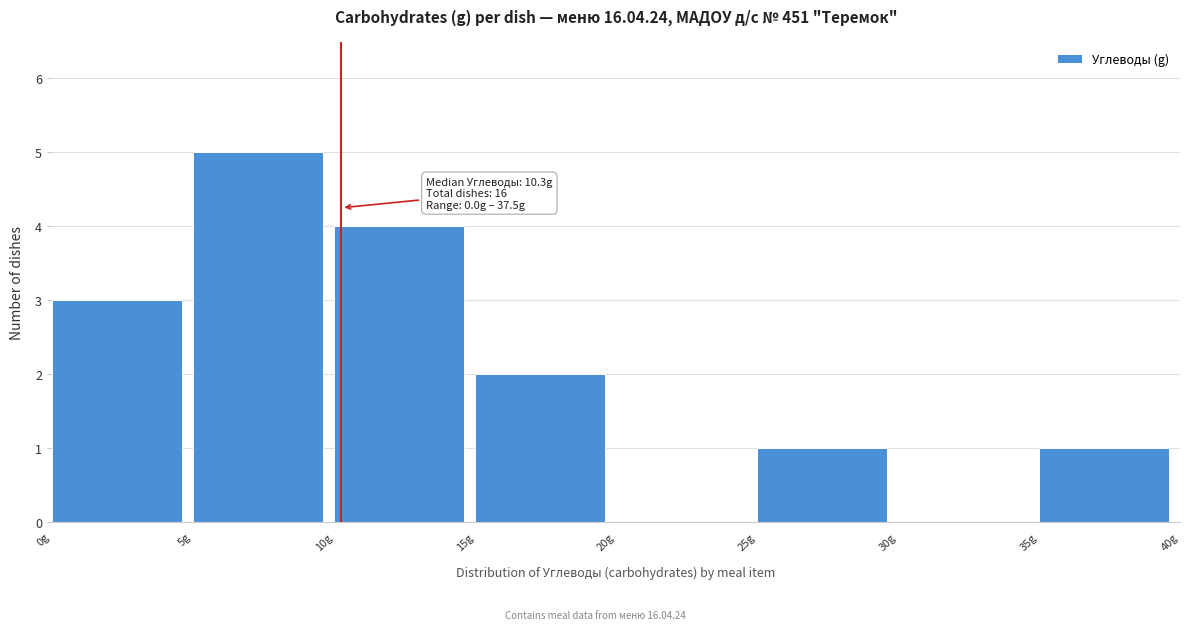

Which range on the x-axis has the tallest bar?

5 to 10